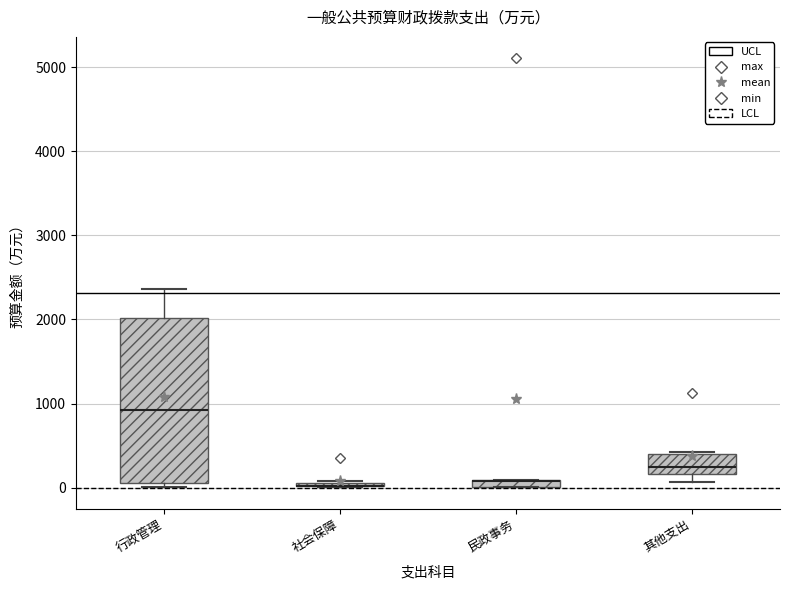

Where is the lower edge of the box for 民政事务 on the y-axis? The values are not printed on the chart, so give them approximately, as read against the axis.

0